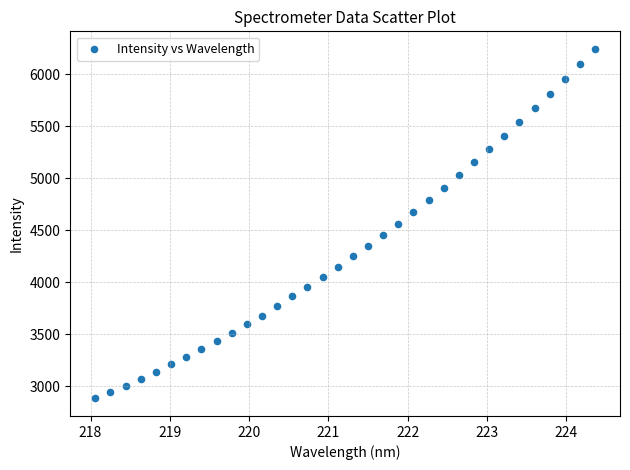

What is the range of X values (max minus min)?

6.3